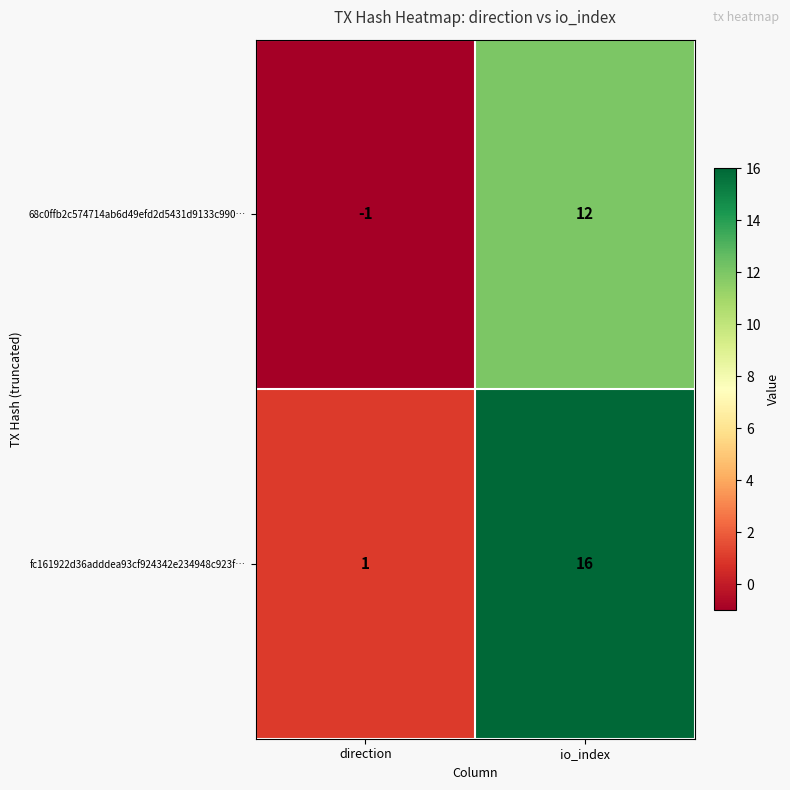

Where is fc161922d36adddea93cf924342e234948c923f… nearest to the value 8?

direction